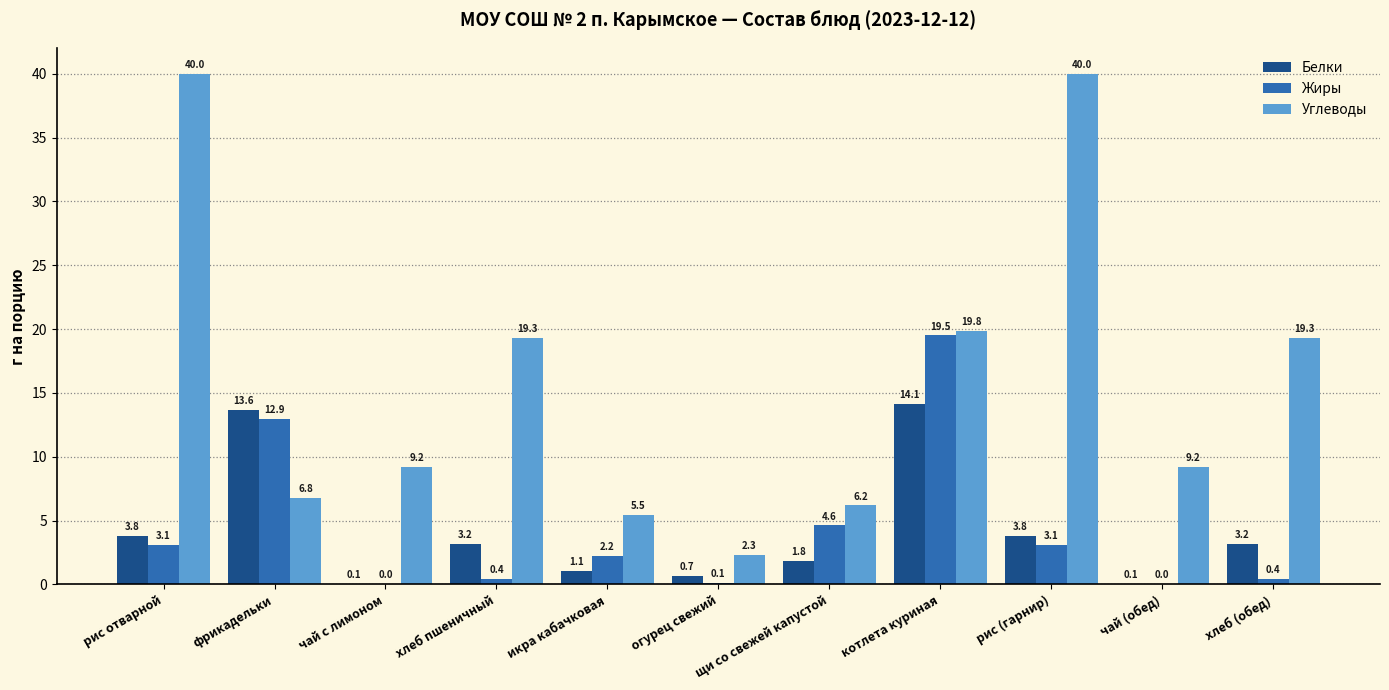

Between хлеб пшеничный and икра кабачковая, which series saw the biggest shift?

Углеводы